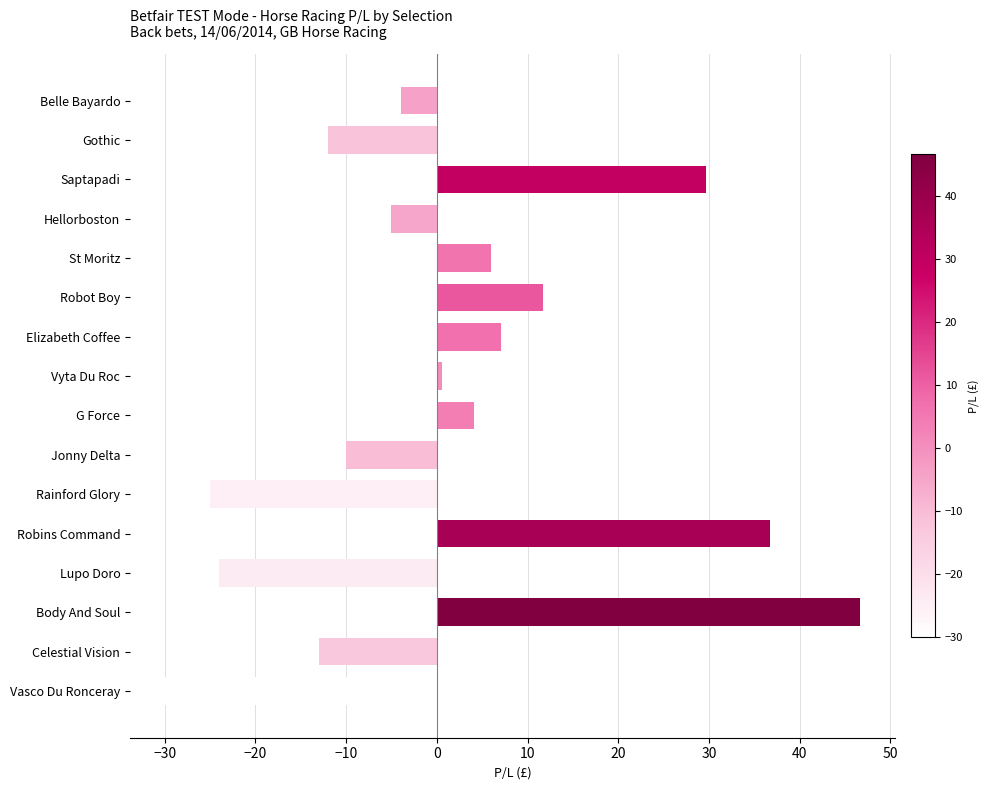

What is the greatest value displayed?

46.6